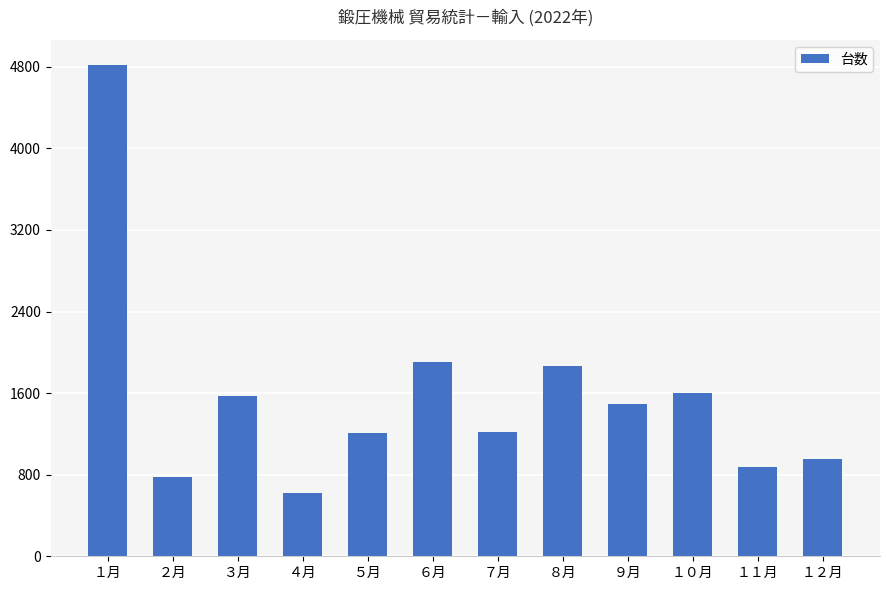

What is the difference between the maximum and minimum values?

4203